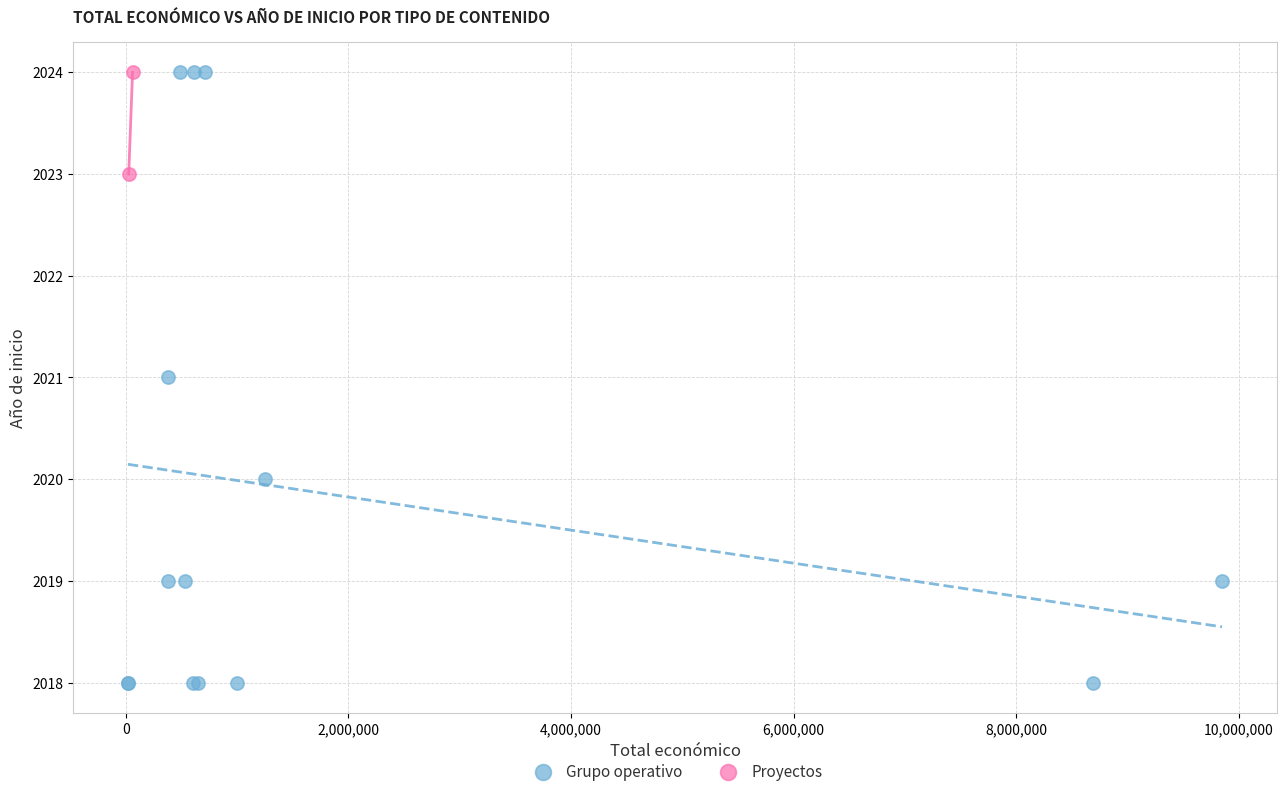

What are all the series names shown in the legend?

Grupo operativo, Proyectos